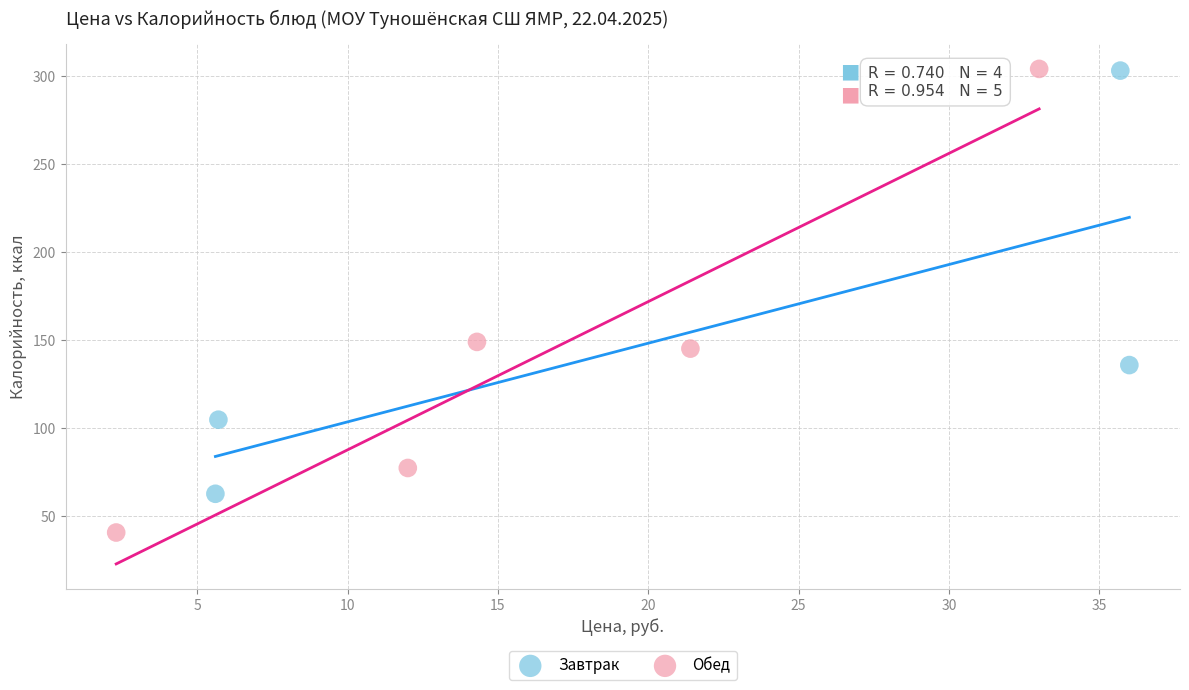

Which series reaches the minimum Y coordinate?

Обед